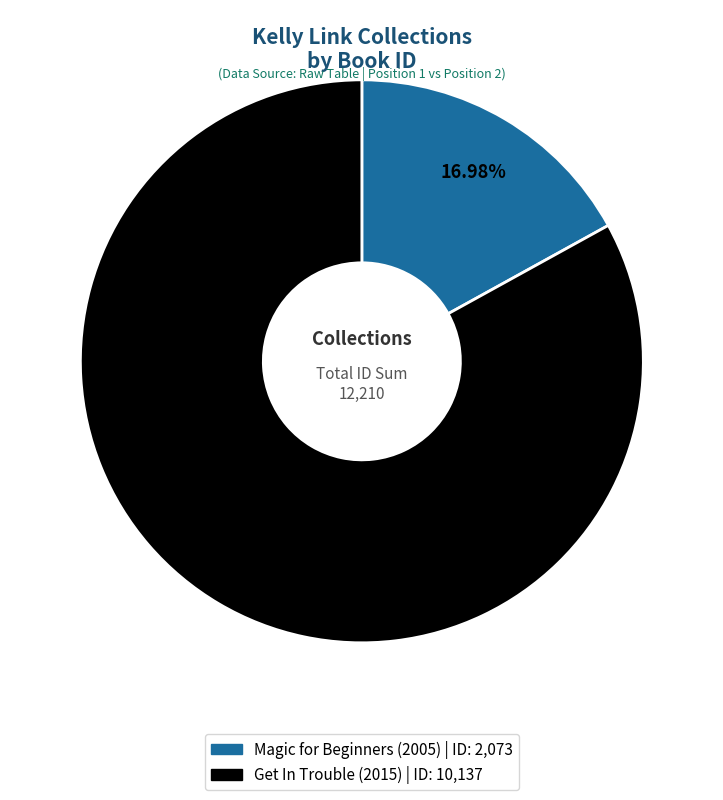

Rank the categories by value from highest to lowest.

Get In Trouble (2015), Magic for Beginners (2005)